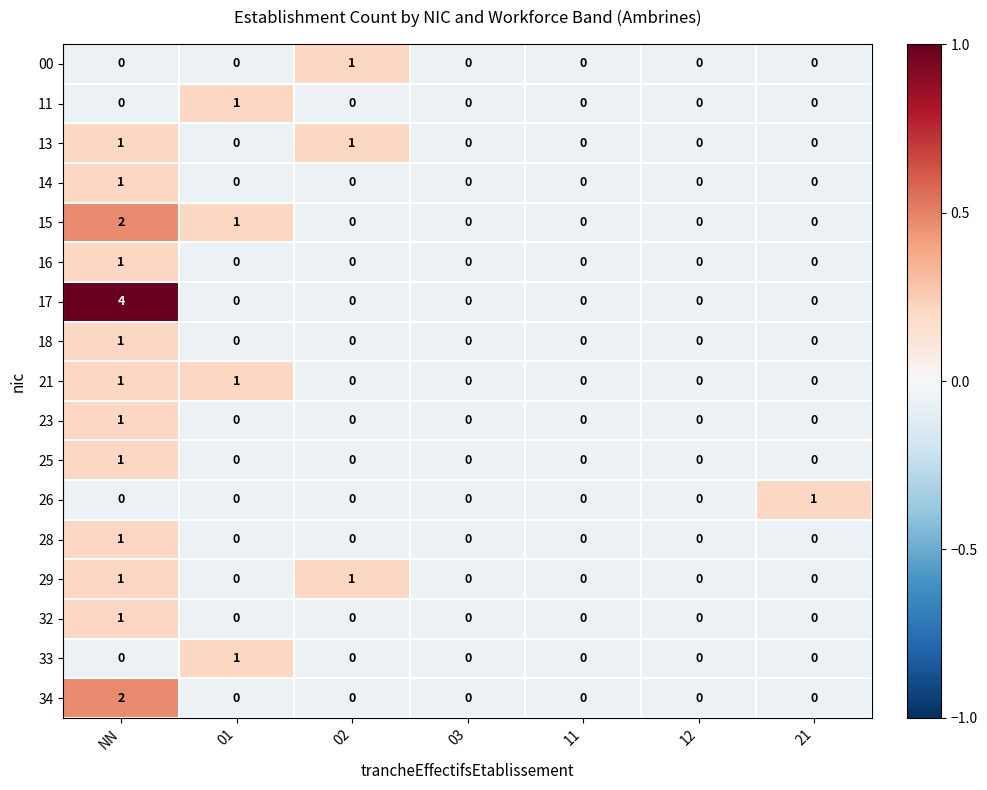

What is the difference between the maximum and minimum values in the 17 series?

4